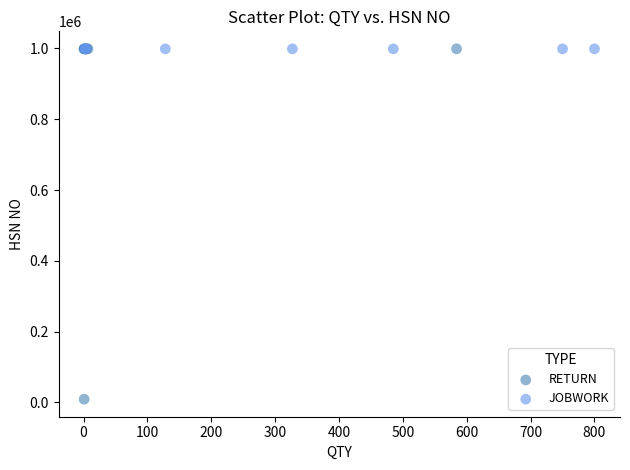

Which series contains the lowest Y value?

RETURN